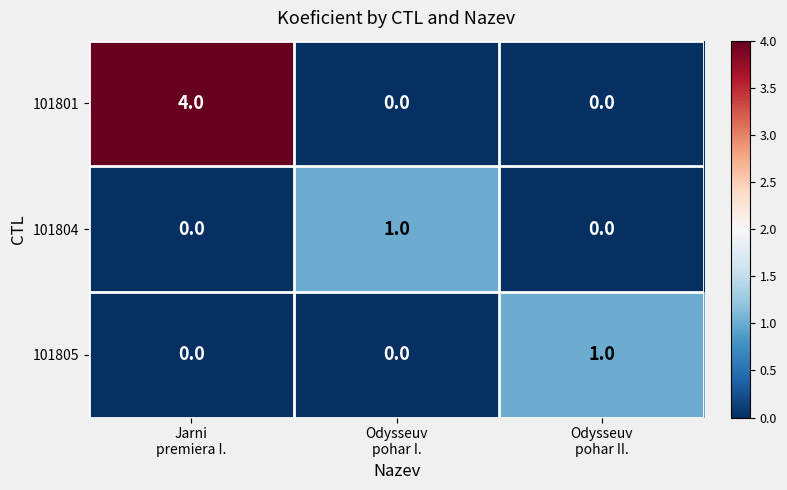

Which series has the widest spread of values?

101801